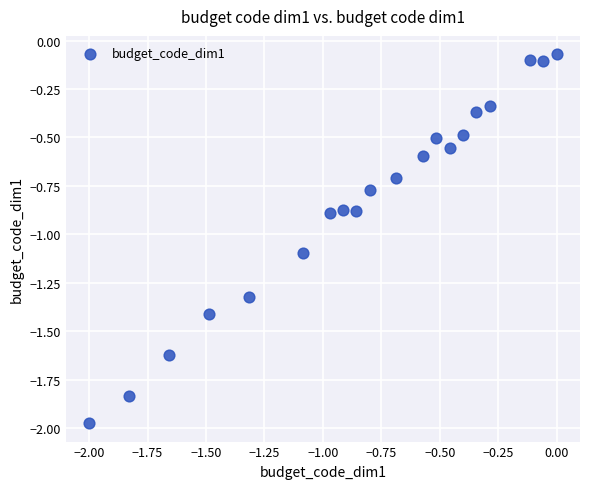

What is the range of Y values (max minus min)?

1.9